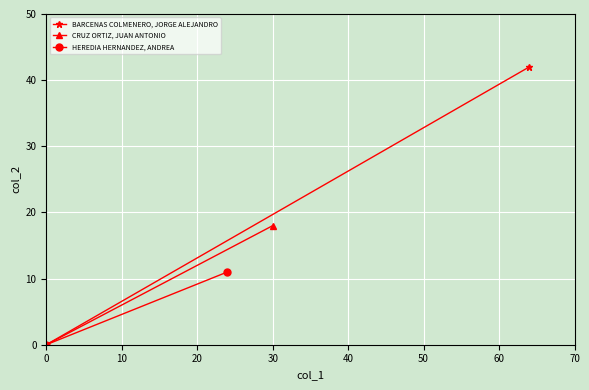

Reading left to right, transcribe all the data shown in this chart.

BARCENAS COLMENERO, JORGE ALEJANDRO: 0	42
CRUZ ORTIZ, JUAN ANTONIO: 0	18
HEREDIA HERNANDEZ, ANDREA: 0	11